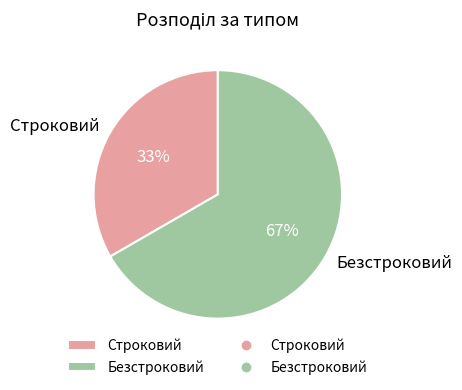

Which slice is the smallest?

Строковий